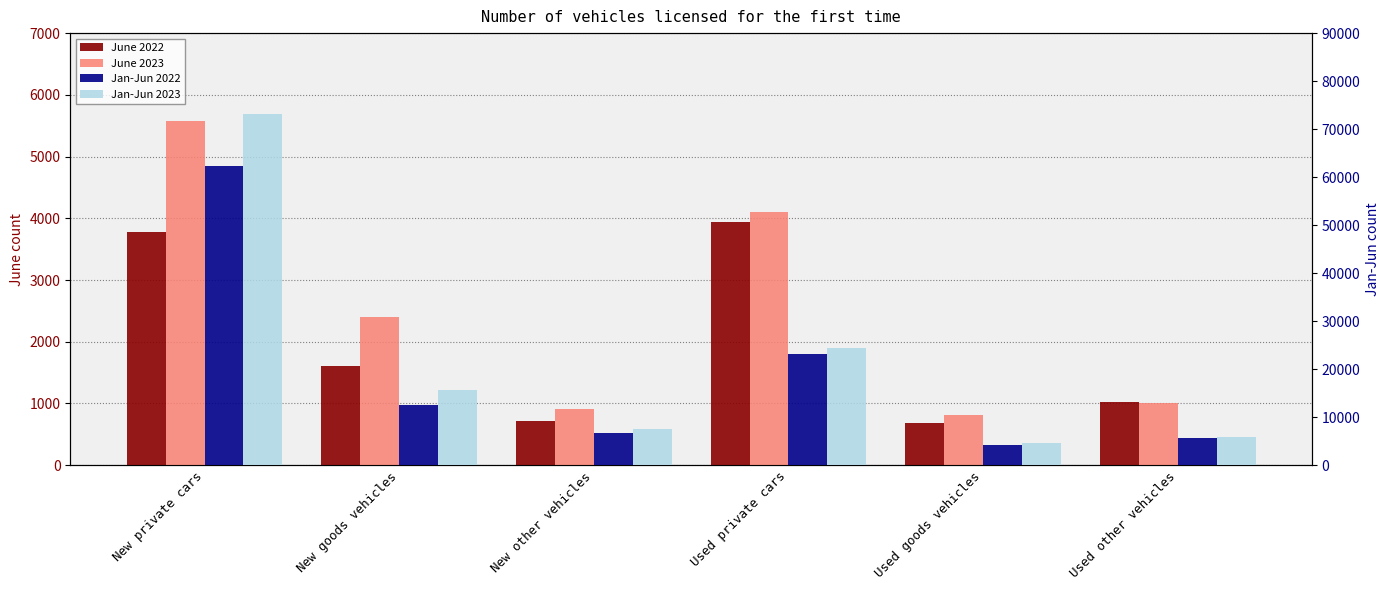

Which series has the largest range (max minus min)?

Jan-Jun 2023